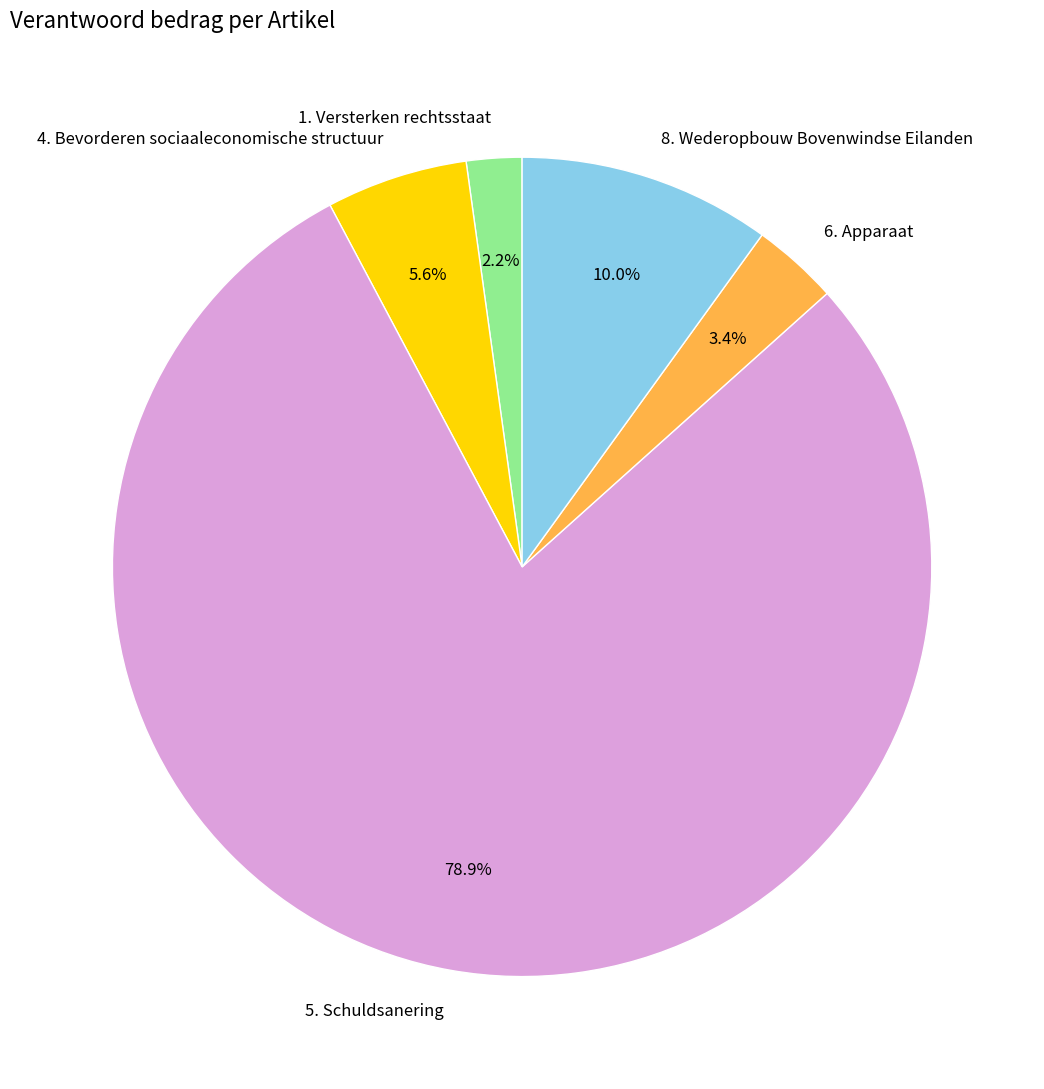

To the nearest percent, what portion does 5. Schuldsanering represent?

79%